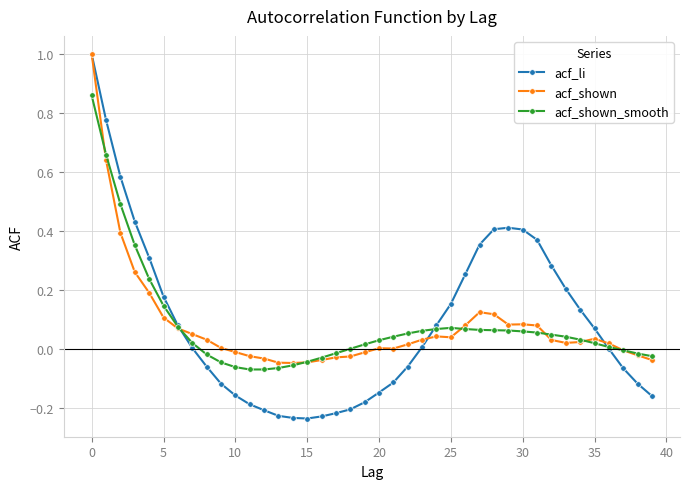

Which series has the largest range (max minus min)?

acf_li